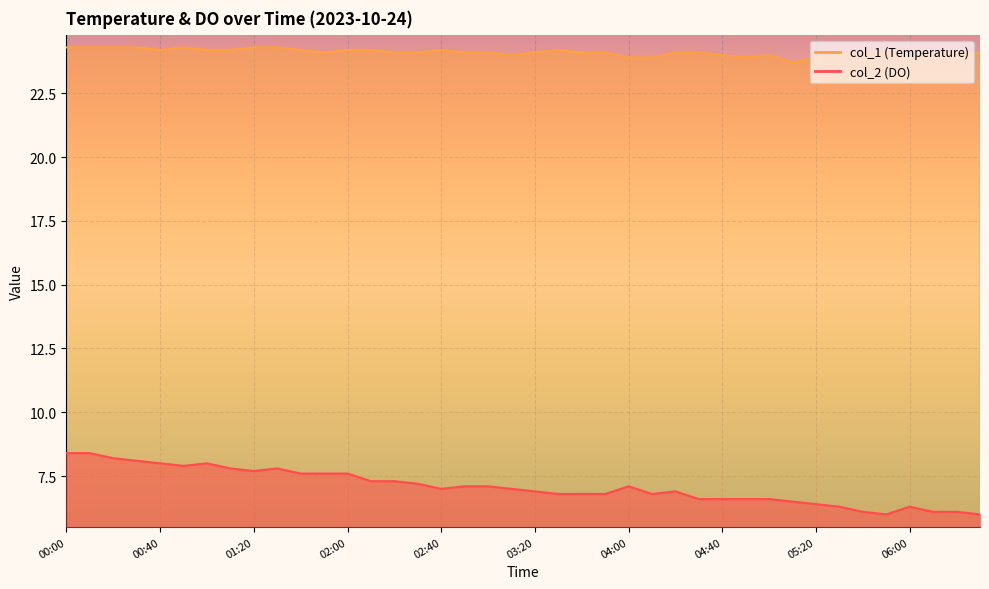

Count the number of categories in the chart.

40